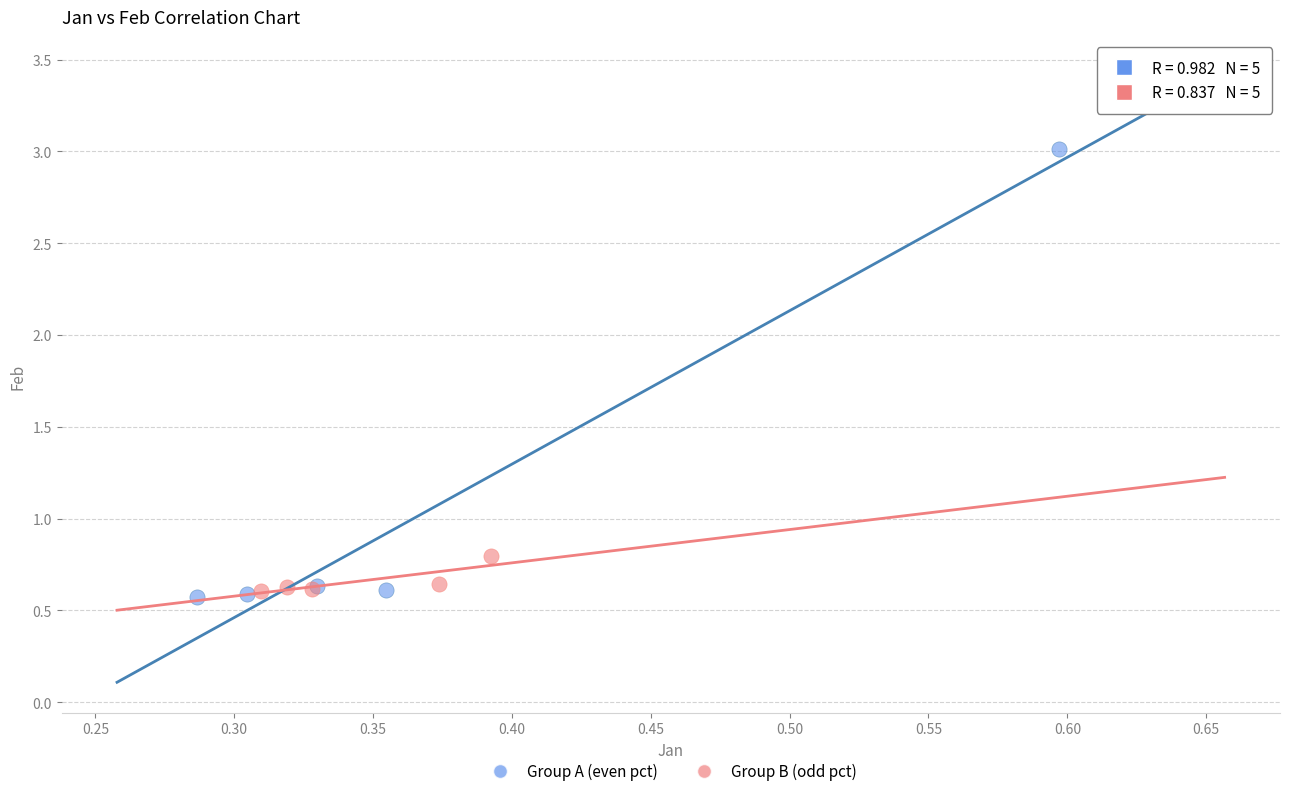

Which series reaches the maximum Y coordinate?

Group A (even pct)